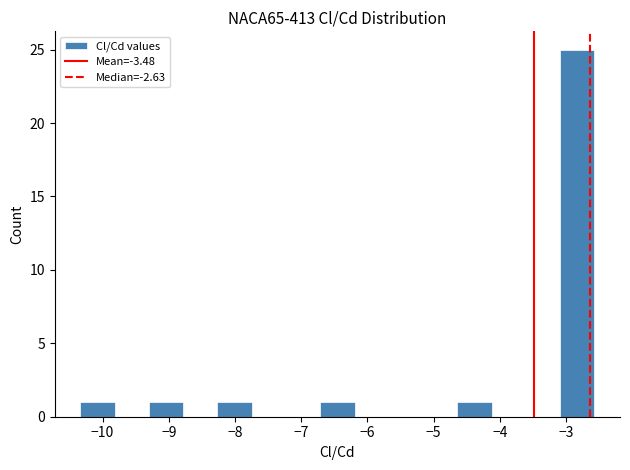

Reading left to right, transcribe this chart: for each bar, give the range it covers on the x-axis and its height. Neither the bar edges nor the heights are printed on the chart, so give them approximately, as read against the axes.

-10.3 to -9.8: 1
-9.8 to -9.3: 0
-9.3 to -8.8: 1
-8.8 to -8.3: 0
-8.3 to -7.7: 1
-7.7 to -7.2: 0
-7.2 to -6.7: 0
-6.7 to -6.2: 1
-6.2 to -5.7: 0
-5.7 to -5.2: 0
-5.2 to -4.6: 0
-4.6 to -4.1: 1
-4.1 to -3.6: 0
-3.6 to -3.1: 0
-3.1 to -2.6: 25